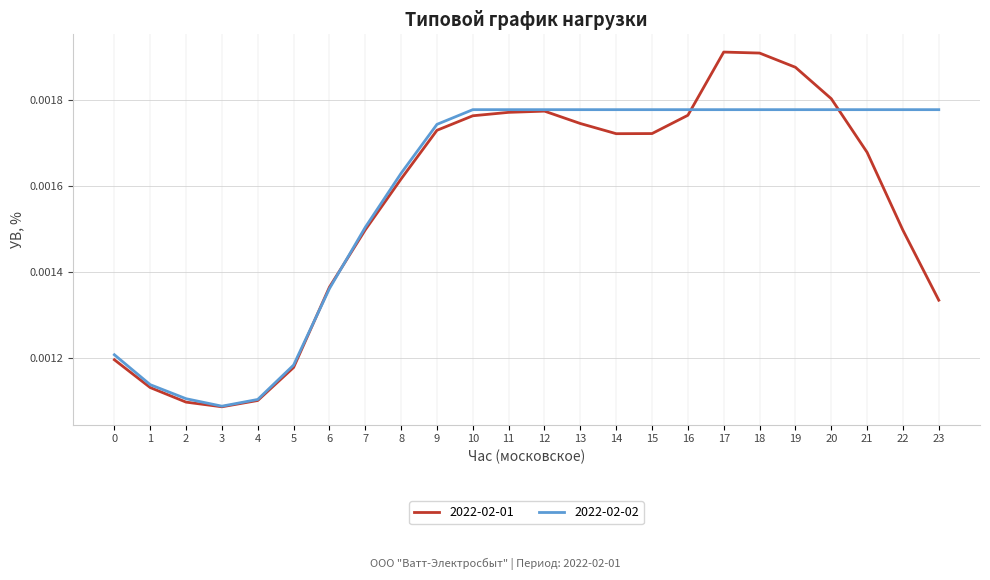

Between 7 and 16, which series saw the biggest shift?

2022-02-02